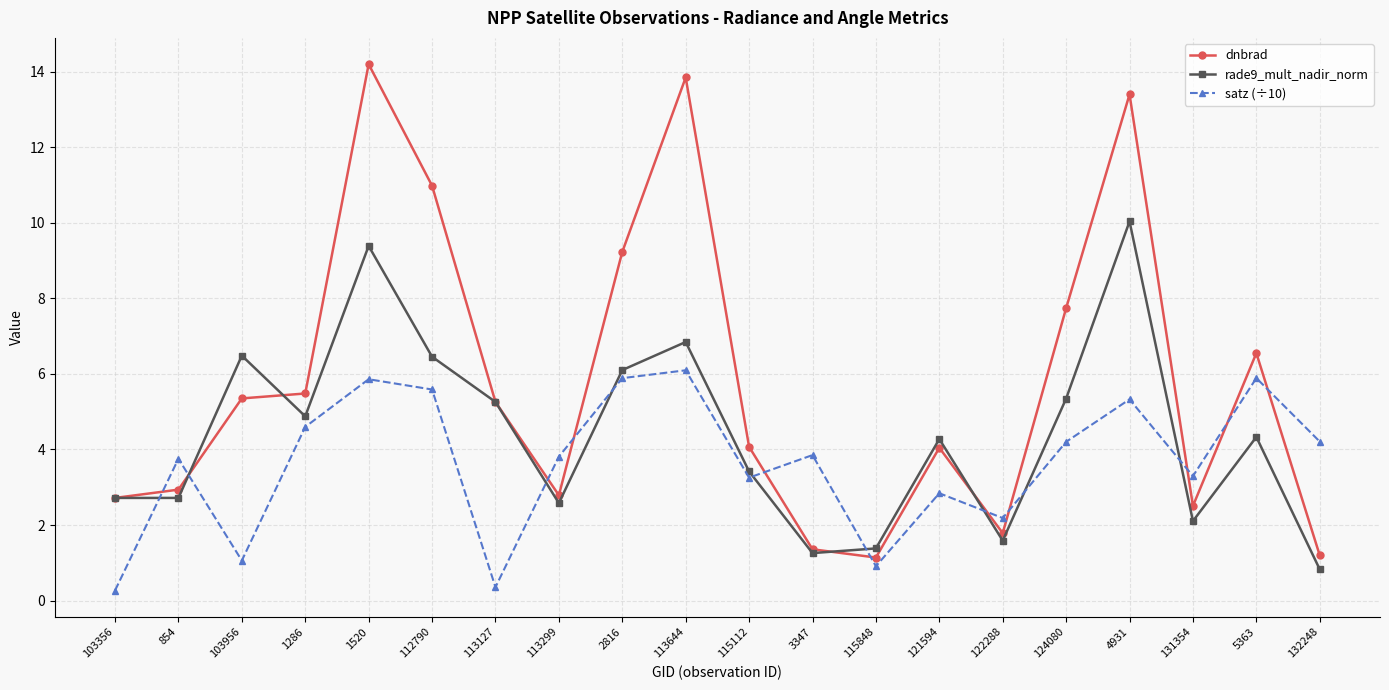

What is the average value of the rade9_mult_nadir_norm series?

4.4